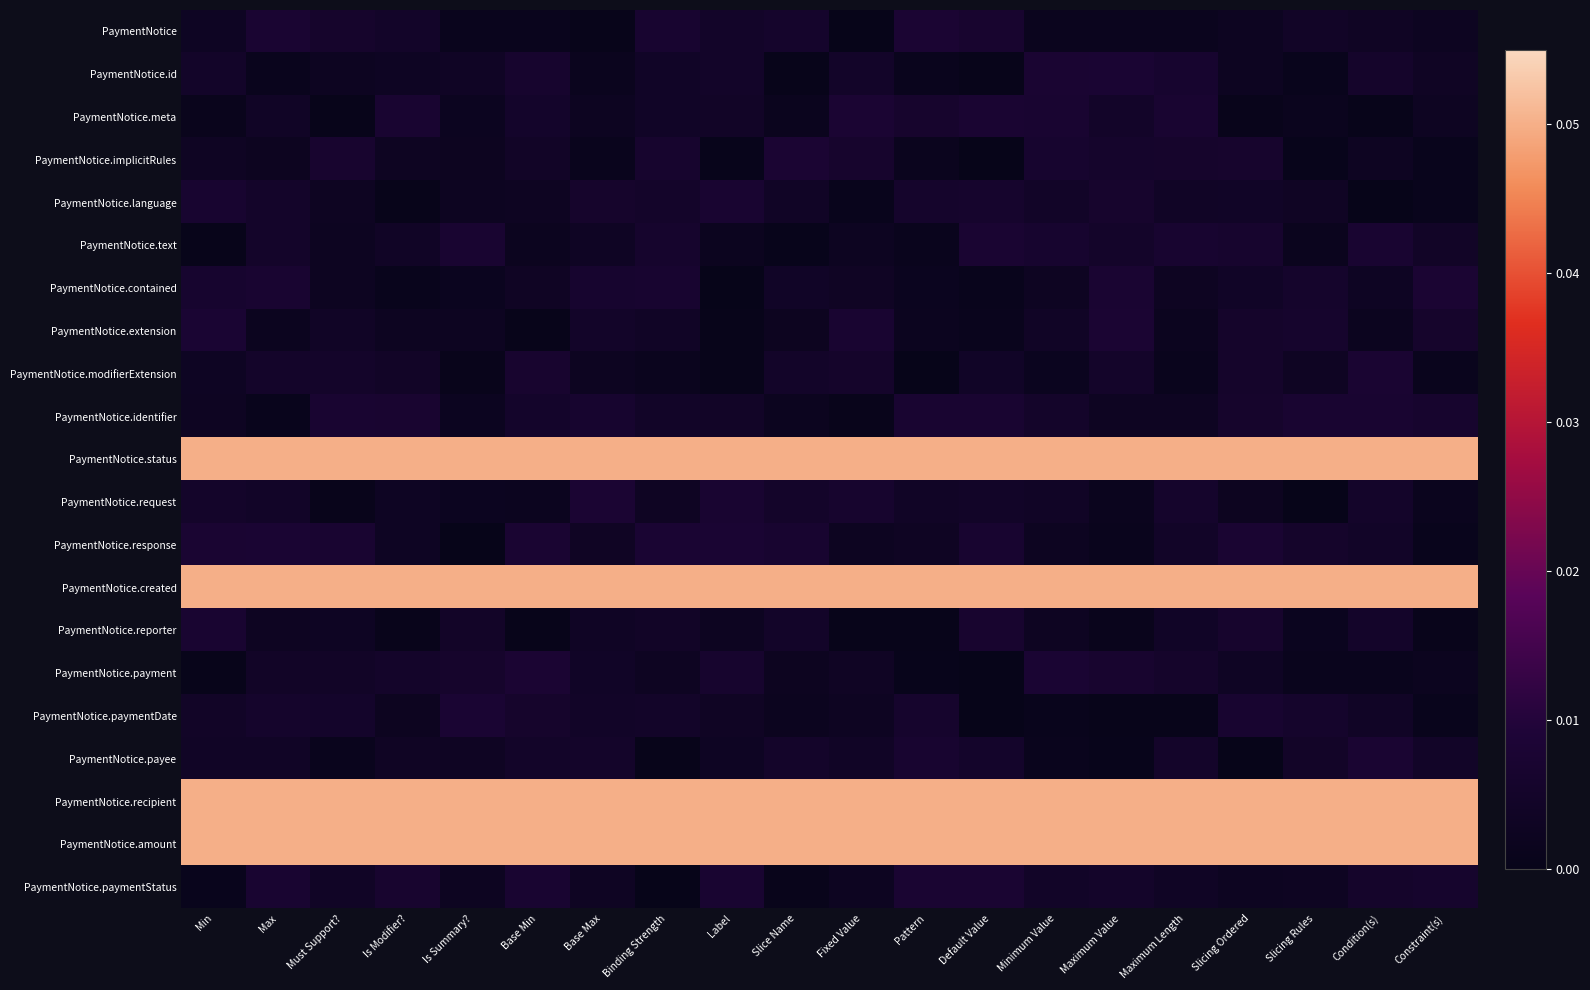

Reading left to right, what are all the values shown in this chart?

PaymentNotice: Min=0.0	Max=0.0	Must Support?=0.0	Is Modifier?=0.0	Is Summary?=0.0	Base Min=0.0	Base Max=0.0	Binding Strength=0.0	Label=0.0	Slice Name=0.0	Fixed Value=0.0	Pattern=0.0	Default Value=0.0	Minimum Value=0.0	Maximum Value=0.0	Maximum Length=0.0	Slicing Ordered=0.0	Slicing Rules=0.0	Condition(s)=0.0	Constraint(s)=0.0
PaymentNotice.id: Min=0.0	Max=0.0	Must Support?=0.0	Is Modifier?=0.0	Is Summary?=0.0	Base Min=0.0	Base Max=0.0	Binding Strength=0.0	Label=0.0	Slice Name=0.0	Fixed Value=0.0	Pattern=0.0	Default Value=0.0	Minimum Value=0.0	Maximum Value=0.0	Maximum Length=0.0	Slicing Ordered=0.0	Slicing Rules=0.0	Condition(s)=0.0	Constraint(s)=0.0
PaymentNotice.meta: Min=0.0	Max=0.0	Must Support?=0.0	Is Modifier?=0.0	Is Summary?=0.0	Base Min=0.0	Base Max=0.0	Binding Strength=0.0	Label=0.0	Slice Name=0.0	Fixed Value=0.0	Pattern=0.0	Default Value=0.0	Minimum Value=0.0	Maximum Value=0.0	Maximum Length=0.0	Slicing Ordered=0.0	Slicing Rules=0.0	Condition(s)=0.0	Constraint(s)=0.0
PaymentNotice.implicitRules: Min=0.0	Max=0.0	Must Support?=0.0	Is Modifier?=0.0	Is Summary?=0.0	Base Min=0.0	Base Max=0.0	Binding Strength=0.0	Label=0.0	Slice Name=0.0	Fixed Value=0.0	Pattern=0.0	Default Value=0.0	Minimum Value=0.0	Maximum Value=0.0	Maximum Length=0.0	Slicing Ordered=0.0	Slicing Rules=0.0	Condition(s)=0.0	Constraint(s)=0.0
PaymentNotice.language: Min=0.0	Max=0.0	Must Support?=0.0	Is Modifier?=0.0	Is Summary?=0.0	Base Min=0.0	Base Max=0.0	Binding Strength=0.0	Label=0.0	Slice Name=0.0	Fixed Value=0.0	Pattern=0.0	Default Value=0.0	Minimum Value=0.0	Maximum Value=0.0	Maximum Length=0.0	Slicing Ordered=0.0	Slicing Rules=0.0	Condition(s)=0.0	Constraint(s)=0.0
PaymentNotice.text: Min=0.0	Max=0.0	Must Support?=0.0	Is Modifier?=0.0	Is Summary?=0.0	Base Min=0.0	Base Max=0.0	Binding Strength=0.0	Label=0.0	Slice Name=0.0	Fixed Value=0.0	Pattern=0.0	Default Value=0.0	Minimum Value=0.0	Maximum Value=0.0	Maximum Length=0.0	Slicing Ordered=0.0	Slicing Rules=0.0	Condition(s)=0.0	Constraint(s)=0.0
PaymentNotice.contained: Min=0.0	Max=0.0	Must Support?=0.0	Is Modifier?=0.0	Is Summary?=0.0	Base Min=0.0	Base Max=0.0	Binding Strength=0.0	Label=0.0	Slice Name=0.0	Fixed Value=0.0	Pattern=0.0	Default Value=0.0	Minimum Value=0.0	Maximum Value=0.0	Maximum Length=0.0	Slicing Ordered=0.0	Slicing Rules=0.0	Condition(s)=0.0	Constraint(s)=0.0
PaymentNotice.extension: Min=0.0	Max=0.0	Must Support?=0.0	Is Modifier?=0.0	Is Summary?=0.0	Base Min=0.0	Base Max=0.0	Binding Strength=0.0	Label=0.0	Slice Name=0.0	Fixed Value=0.0	Pattern=0.0	Default Value=0.0	Minimum Value=0.0	Maximum Value=0.0	Maximum Length=0.0	Slicing Ordered=0.0	Slicing Rules=0.0	Condition(s)=0.0	Constraint(s)=0.0
PaymentNotice.modifierExtension: Min=0.0	Max=0.0	Must Support?=0.0	Is Modifier?=0.0	Is Summary?=0.0	Base Min=0.0	Base Max=0.0	Binding Strength=0.0	Label=0.0	Slice Name=0.0	Fixed Value=0.0	Pattern=0.0	Default Value=0.0	Minimum Value=0.0	Maximum Value=0.0	Maximum Length=0.0	Slicing Ordered=0.0	Slicing Rules=0.0	Condition(s)=0.0	Constraint(s)=0.0
PaymentNotice.identifier: Min=0.0	Max=0.0	Must Support?=0.0	Is Modifier?=0.0	Is Summary?=0.0	Base Min=0.0	Base Max=0.0	Binding Strength=0.0	Label=0.0	Slice Name=0.0	Fixed Value=0.0	Pattern=0.0	Default Value=0.0	Minimum Value=0.0	Maximum Value=0.0	Maximum Length=0.0	Slicing Ordered=0.0	Slicing Rules=0.0	Condition(s)=0.0	Constraint(s)=0.0
PaymentNotice.status: Min=0.1	Max=0.1	Must Support?=0.1	Is Modifier?=0.1	Is Summary?=0.1	Base Min=0.1	Base Max=0.1	Binding Strength=0.1	Label=0.1	Slice Name=0.1	Fixed Value=0.1	Pattern=0.1	Default Value=0.1	Minimum Value=0.1	Maximum Value=0.1	Maximum Length=0.1	Slicing Ordered=0.1	Slicing Rules=0.1	Condition(s)=0.1	Constraint(s)=0.1
PaymentNotice.request: Min=0.0	Max=0.0	Must Support?=0.0	Is Modifier?=0.0	Is Summary?=0.0	Base Min=0.0	Base Max=0.0	Binding Strength=0.0	Label=0.0	Slice Name=0.0	Fixed Value=0.0	Pattern=0.0	Default Value=0.0	Minimum Value=0.0	Maximum Value=0.0	Maximum Length=0.0	Slicing Ordered=0.0	Slicing Rules=0.0	Condition(s)=0.0	Constraint(s)=0.0
PaymentNotice.response: Min=0.0	Max=0.0	Must Support?=0.0	Is Modifier?=0.0	Is Summary?=0.0	Base Min=0.0	Base Max=0.0	Binding Strength=0.0	Label=0.0	Slice Name=0.0	Fixed Value=0.0	Pattern=0.0	Default Value=0.0	Minimum Value=0.0	Maximum Value=0.0	Maximum Length=0.0	Slicing Ordered=0.0	Slicing Rules=0.0	Condition(s)=0.0	Constraint(s)=0.0
PaymentNotice.created: Min=0.1	Max=0.1	Must Support?=0.1	Is Modifier?=0.1	Is Summary?=0.1	Base Min=0.1	Base Max=0.1	Binding Strength=0.1	Label=0.1	Slice Name=0.1	Fixed Value=0.1	Pattern=0.1	Default Value=0.1	Minimum Value=0.1	Maximum Value=0.1	Maximum Length=0.1	Slicing Ordered=0.1	Slicing Rules=0.1	Condition(s)=0.1	Constraint(s)=0.1
PaymentNotice.reporter: Min=0.0	Max=0.0	Must Support?=0.0	Is Modifier?=0.0	Is Summary?=0.0	Base Min=0.0	Base Max=0.0	Binding Strength=0.0	Label=0.0	Slice Name=0.0	Fixed Value=0.0	Pattern=0.0	Default Value=0.0	Minimum Value=0.0	Maximum Value=0.0	Maximum Length=0.0	Slicing Ordered=0.0	Slicing Rules=0.0	Condition(s)=0.0	Constraint(s)=0.0
PaymentNotice.payment: Min=0.0	Max=0.0	Must Support?=0.0	Is Modifier?=0.0	Is Summary?=0.0	Base Min=0.0	Base Max=0.0	Binding Strength=0.0	Label=0.0	Slice Name=0.0	Fixed Value=0.0	Pattern=0.0	Default Value=0.0	Minimum Value=0.0	Maximum Value=0.0	Maximum Length=0.0	Slicing Ordered=0.0	Slicing Rules=0.0	Condition(s)=0.0	Constraint(s)=0.0
PaymentNotice.paymentDate: Min=0.0	Max=0.0	Must Support?=0.0	Is Modifier?=0.0	Is Summary?=0.0	Base Min=0.0	Base Max=0.0	Binding Strength=0.0	Label=0.0	Slice Name=0.0	Fixed Value=0.0	Pattern=0.0	Default Value=0.0	Minimum Value=0.0	Maximum Value=0.0	Maximum Length=0.0	Slicing Ordered=0.0	Slicing Rules=0.0	Condition(s)=0.0	Constraint(s)=0.0
PaymentNotice.payee: Min=0.0	Max=0.0	Must Support?=0.0	Is Modifier?=0.0	Is Summary?=0.0	Base Min=0.0	Base Max=0.0	Binding Strength=0.0	Label=0.0	Slice Name=0.0	Fixed Value=0.0	Pattern=0.0	Default Value=0.0	Minimum Value=0.0	Maximum Value=0.0	Maximum Length=0.0	Slicing Ordered=0.0	Slicing Rules=0.0	Condition(s)=0.0	Constraint(s)=0.0
PaymentNotice.recipient: Min=0.1	Max=0.1	Must Support?=0.1	Is Modifier?=0.1	Is Summary?=0.1	Base Min=0.1	Base Max=0.1	Binding Strength=0.1	Label=0.1	Slice Name=0.1	Fixed Value=0.1	Pattern=0.1	Default Value=0.1	Minimum Value=0.1	Maximum Value=0.1	Maximum Length=0.1	Slicing Ordered=0.1	Slicing Rules=0.1	Condition(s)=0.1	Constraint(s)=0.1
PaymentNotice.amount: Min=0.1	Max=0.1	Must Support?=0.1	Is Modifier?=0.1	Is Summary?=0.1	Base Min=0.1	Base Max=0.1	Binding Strength=0.1	Label=0.1	Slice Name=0.1	Fixed Value=0.1	Pattern=0.1	Default Value=0.1	Minimum Value=0.1	Maximum Value=0.1	Maximum Length=0.1	Slicing Ordered=0.1	Slicing Rules=0.1	Condition(s)=0.1	Constraint(s)=0.1
PaymentNotice.paymentStatus: Min=0.0	Max=0.0	Must Support?=0.0	Is Modifier?=0.0	Is Summary?=0.0	Base Min=0.0	Base Max=0.0	Binding Strength=0.0	Label=0.0	Slice Name=0.0	Fixed Value=0.0	Pattern=0.0	Default Value=0.0	Minimum Value=0.0	Maximum Value=0.0	Maximum Length=0.0	Slicing Ordered=0.0	Slicing Rules=0.0	Condition(s)=0.0	Constraint(s)=0.0